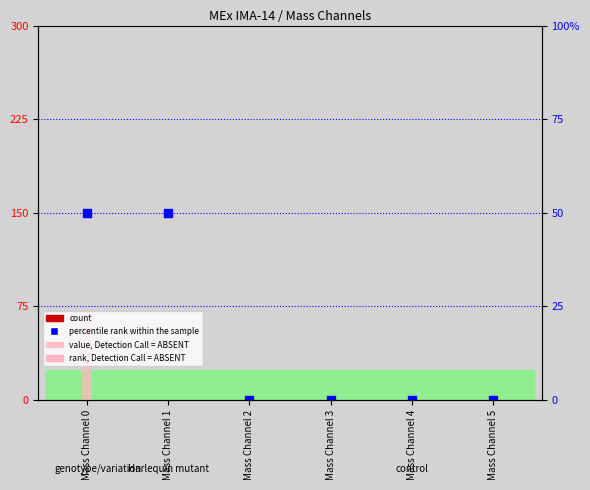

Is the value of value, Detection Call = ABSENT at Mass Channel 4 greater than the value of percentile rank within the sample at Mass Channel 2?

No